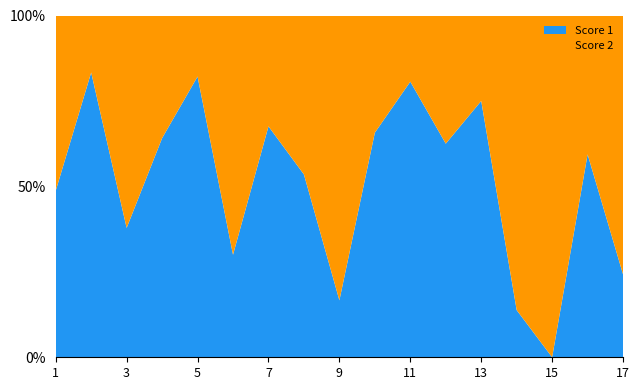

Reading right to left, extract all data points from this chart.

Score 1: 17=8	16=19	15=0	14=4	13=24	12=25	11=25	10=23	9=5	8=23	7=25	6=9	5=23	4=25	3=14	2=25	1=19
Score 2: 17=25	16=13	15=25	14=25	13=8	12=15	11=6	10=12	9=25	8=20	7=12	6=21	5=5	4=14	3=23	2=5	1=20